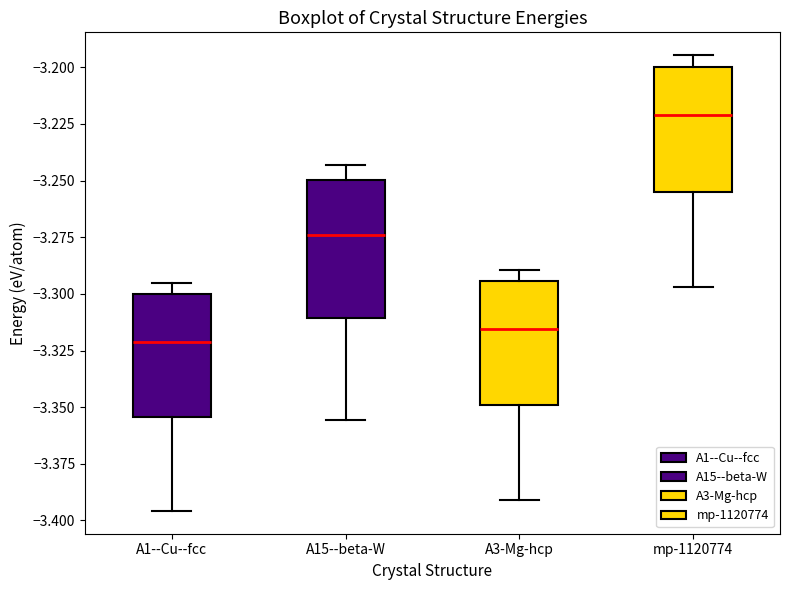

Reading left to right, transcribe this box plot: for each box, give where its median line is, the range the box spans, and where its two whiskers end, as read against the y-axis. The values are not printed on the chart, so give them approximately, as read against the axis.

A1--Cu--fcc: median -3.320, box -3.355 to -3.300, whiskers -3.395 to -3.295
A15--beta-W: median -3.275, box -3.310 to -3.250, whiskers -3.355 to -3.245
A3-Mg-hcp: median -3.315, box -3.350 to -3.295, whiskers -3.390 to -3.290
mp-1120774: median -3.220, box -3.255 to -3.200, whiskers -3.295 to -3.195